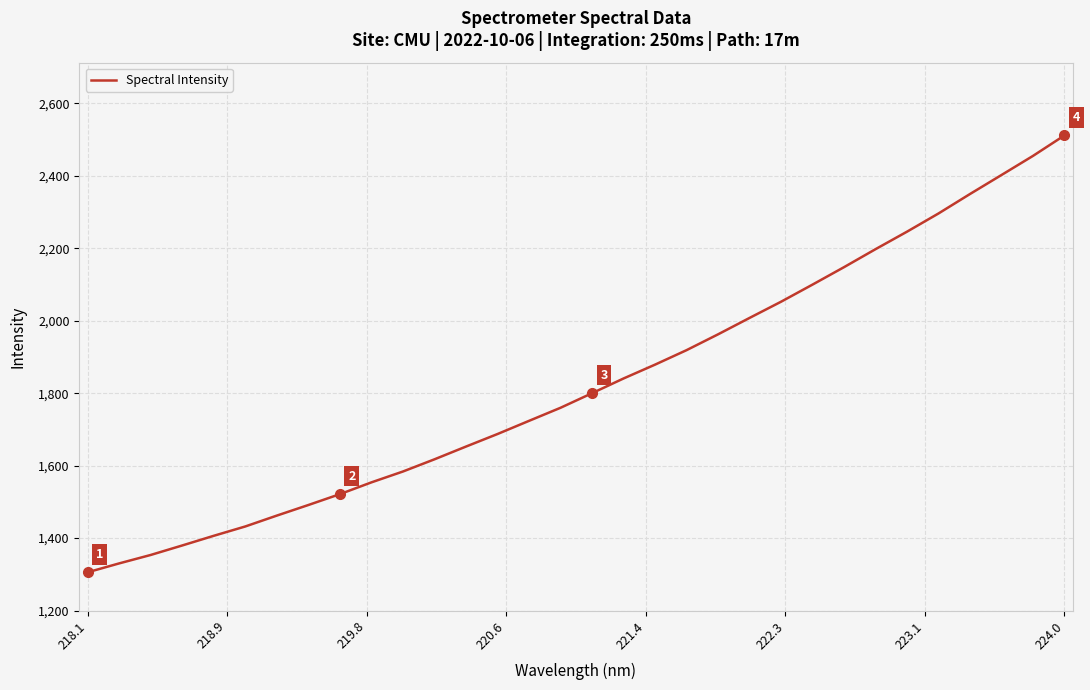

What is the maximum value shown in the chart?

2511.5